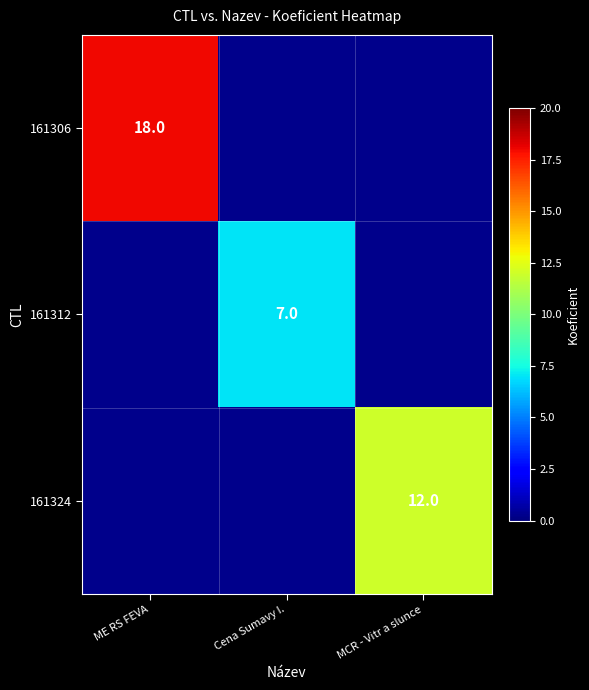

The 161324 series shows 20 at MCR - Vitr a slunce. True or false?

False